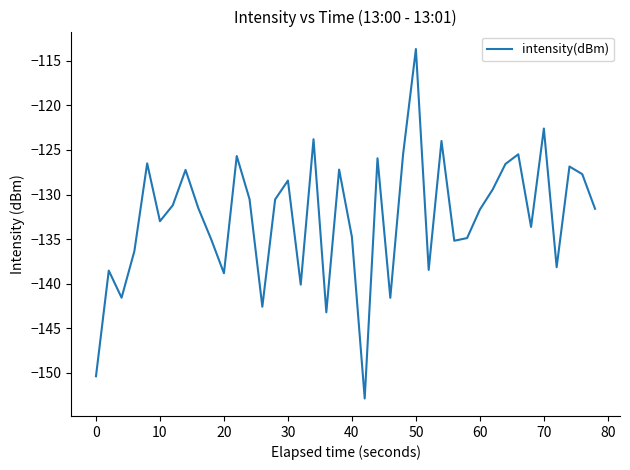

What is the greatest value displayed?

-113.7